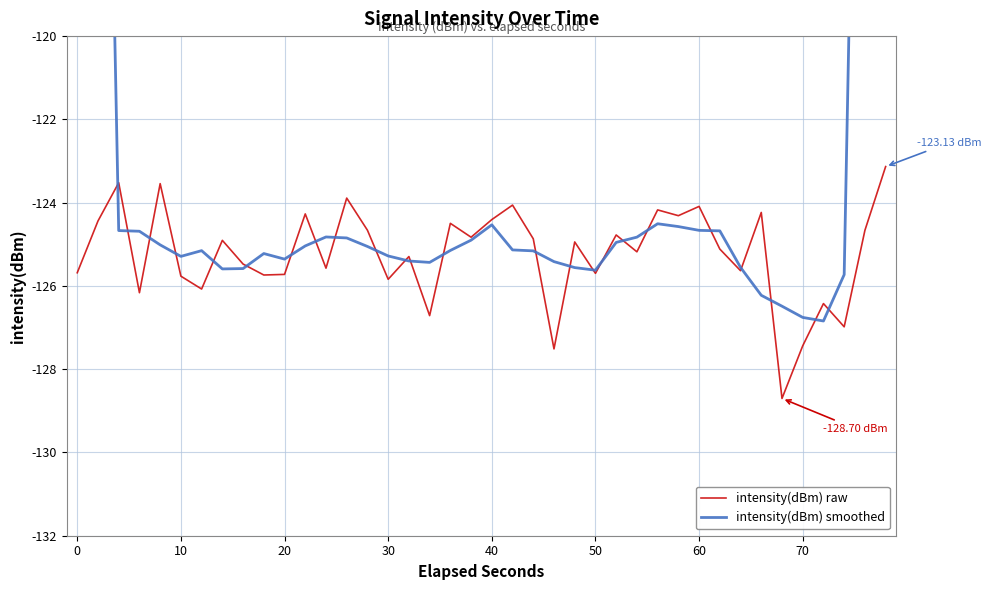

True or false: intensity(dBm) raw has more than 0 points higher than both neighbors.

True